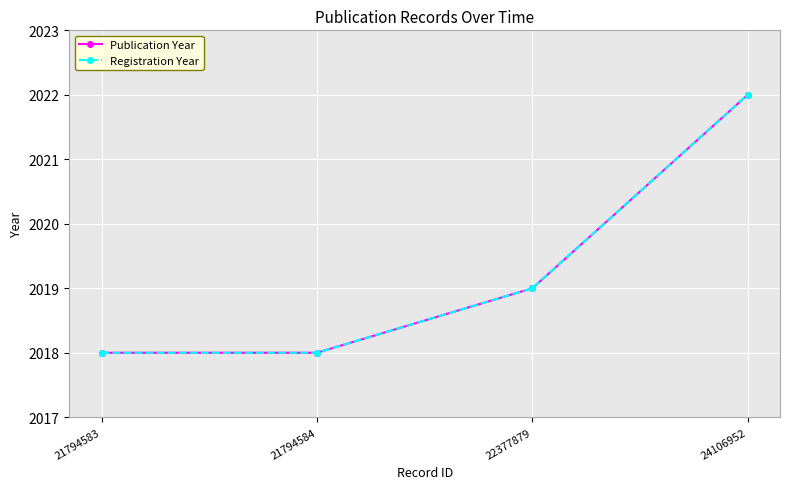

Between 21794583 and 21794584, which series saw the biggest shift?

Publication Year